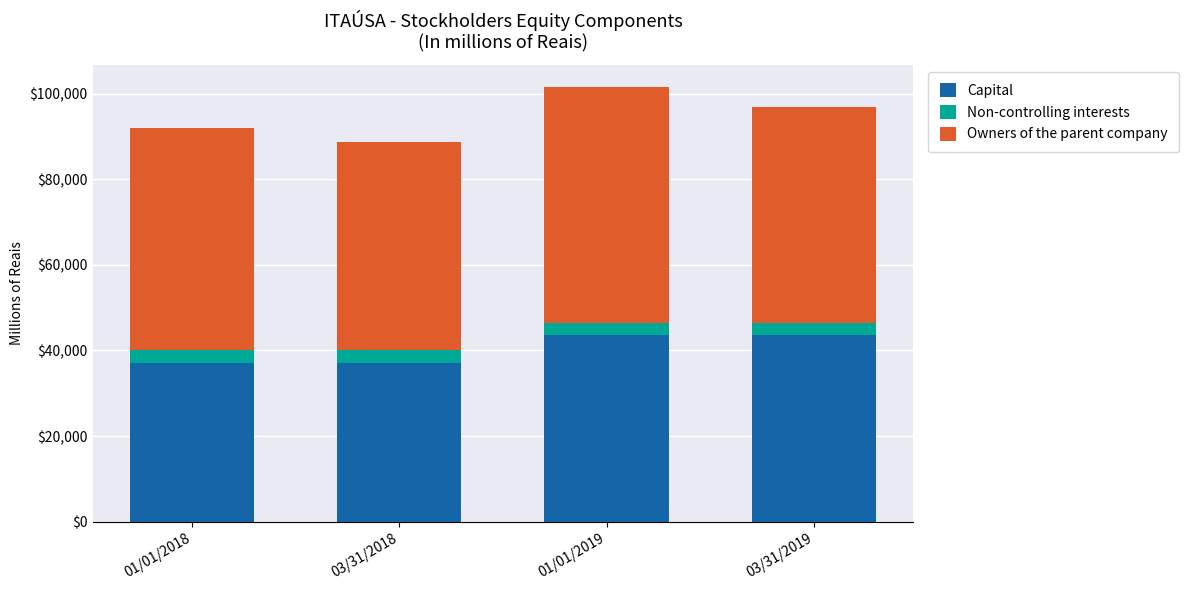

What is the minimum value for Capital?

37145